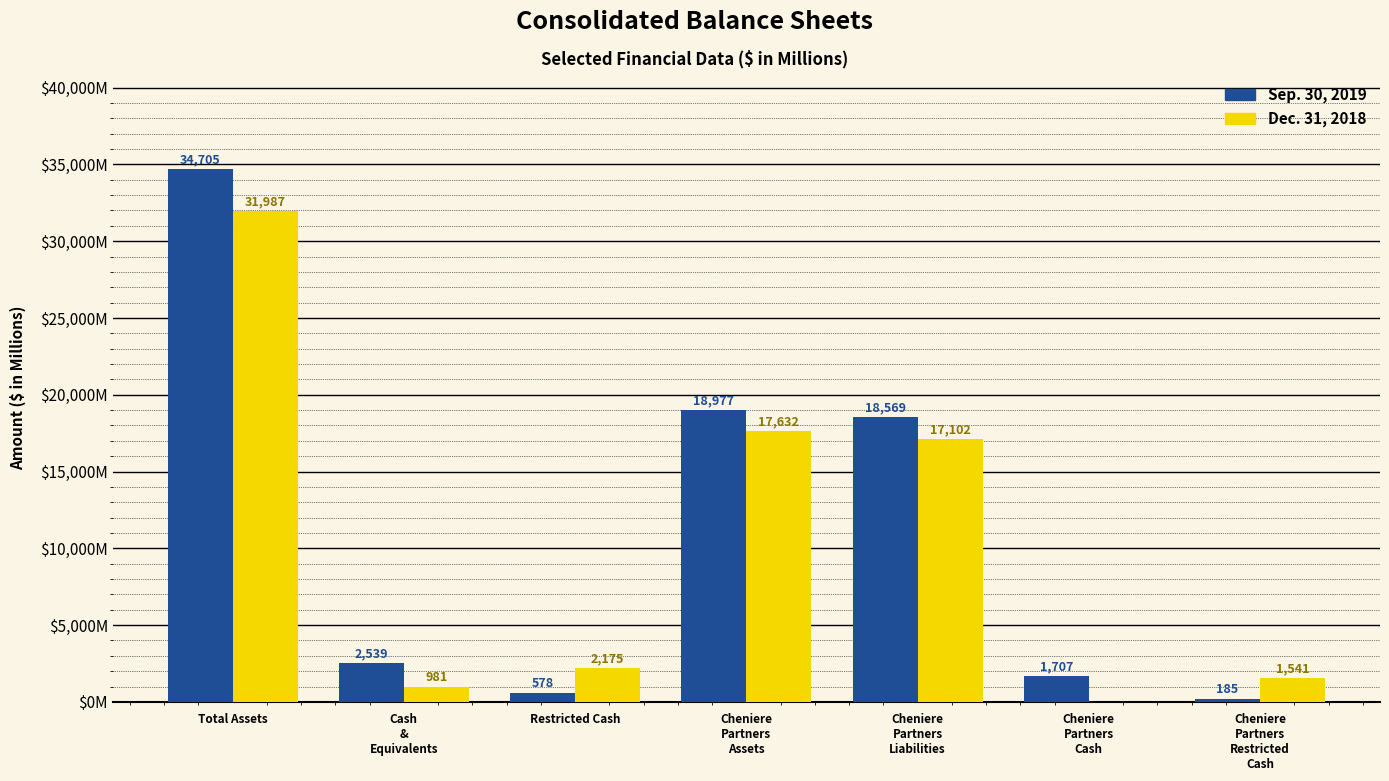

List the series in order of their overall mean, lowest first.

Dec. 31, 2018, Sep. 30, 2019